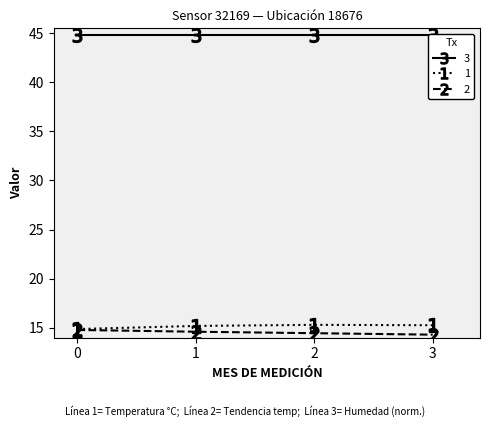

Is the value of humidity (scaled) at 2 greater than the value of temperature (°C) at 3?

Yes